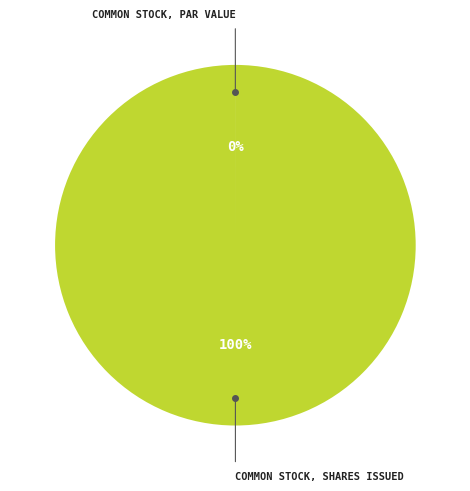

Is there a majority slice in this chart?

Yes